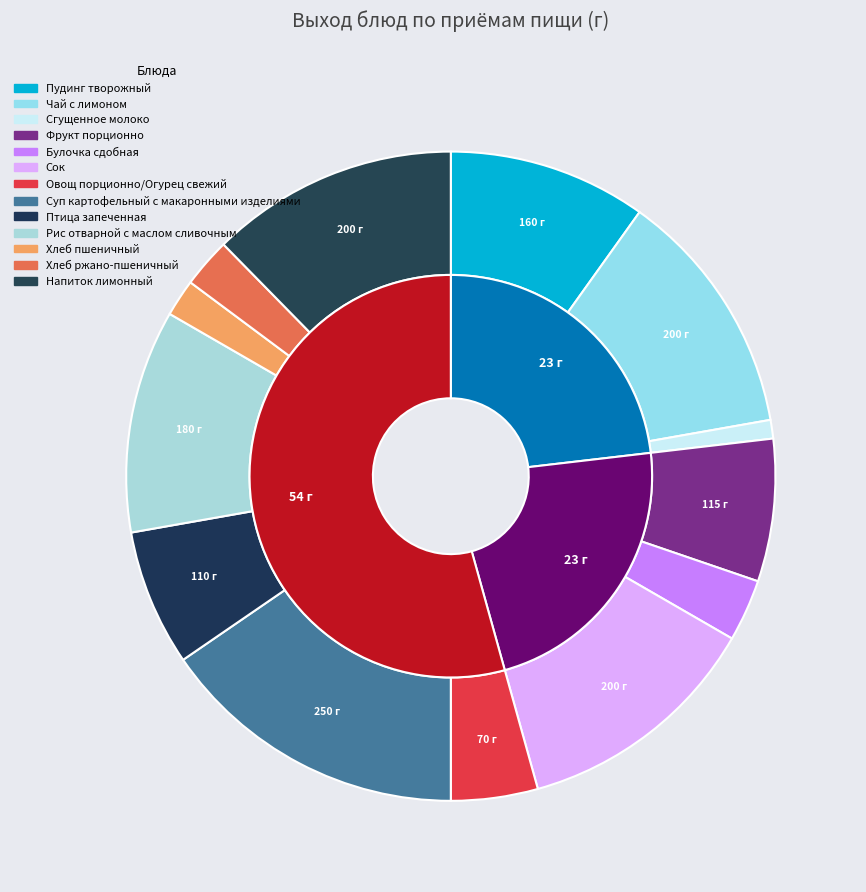

The Сок slice represents 18% of the pie. True or false?

False